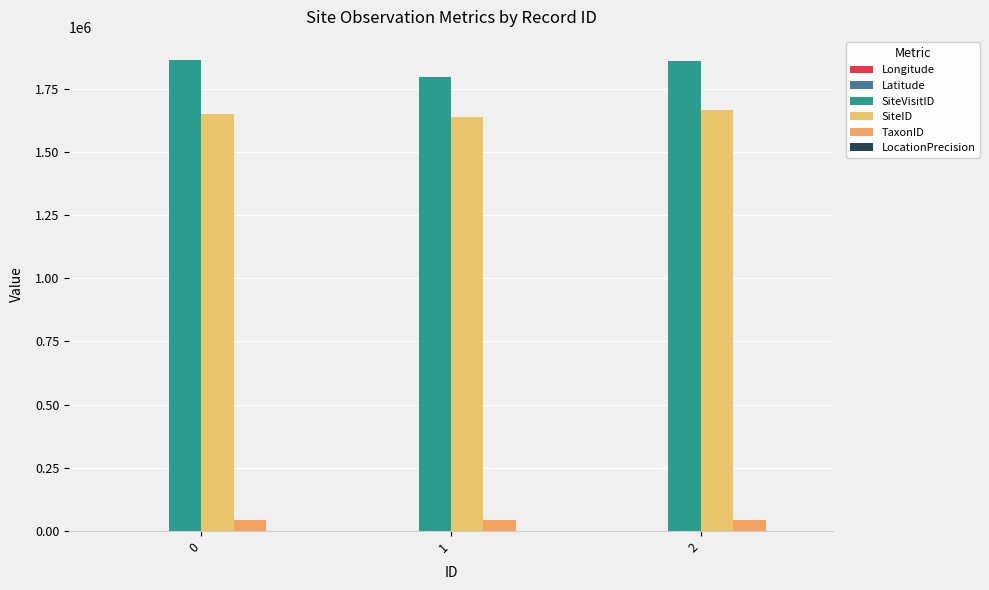

Count the number of data series in this chart.

6